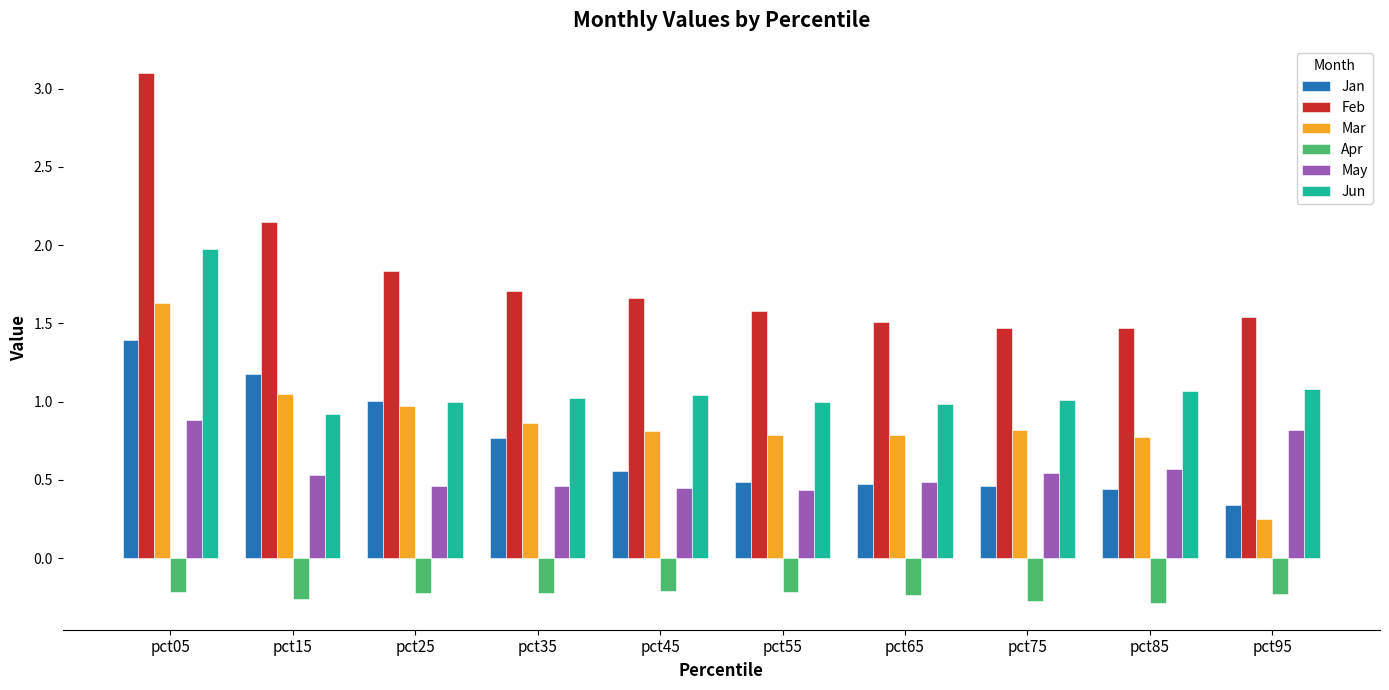

True or false: Mar has a value of 0.8 at pct65.

True